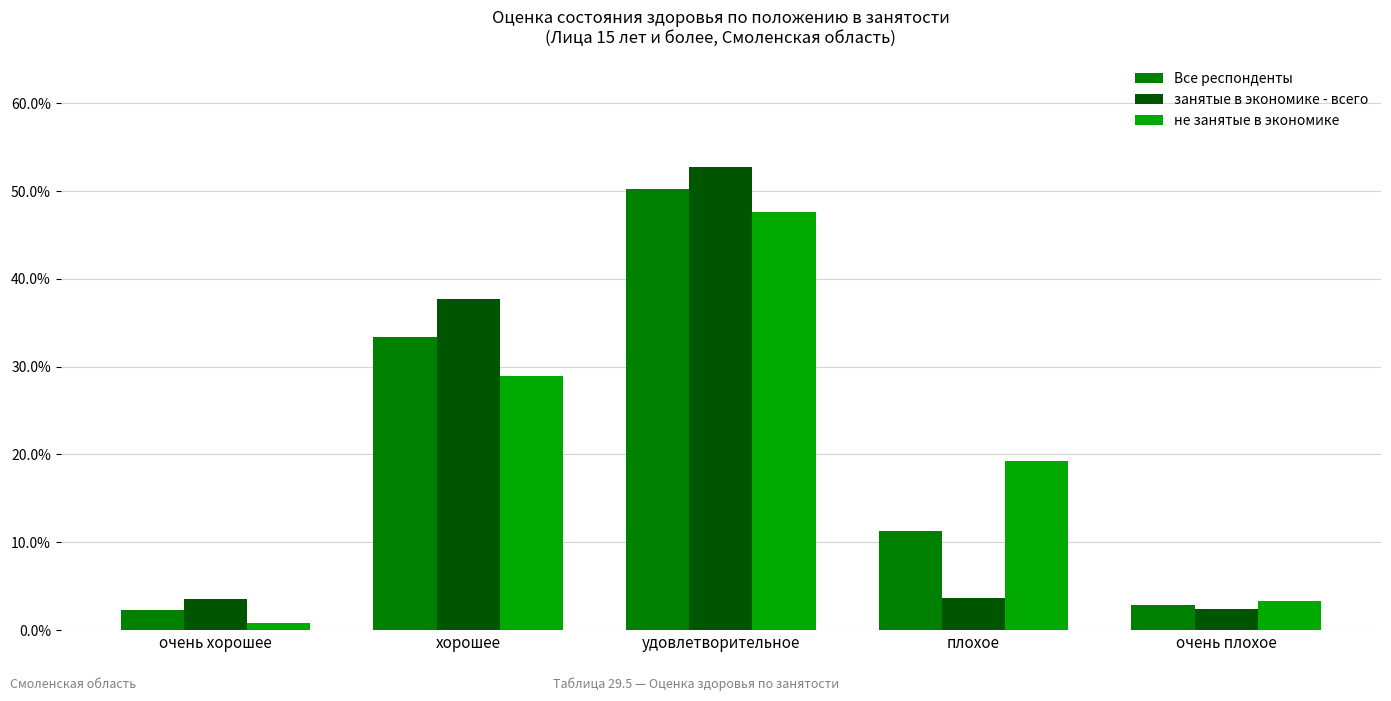

What are all the series names shown in the legend?

Все респонденты, занятые в экономике - всего, не занятые в экономике